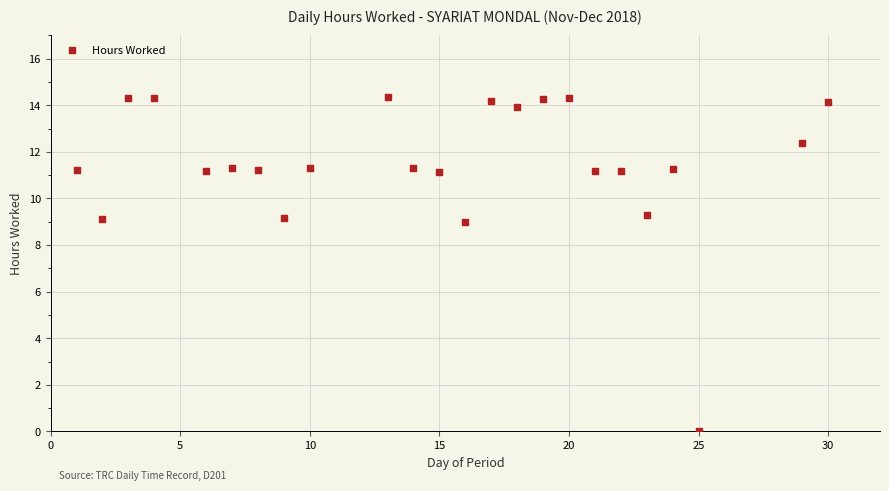

What is the range of Y values (max minus min)?

14.4